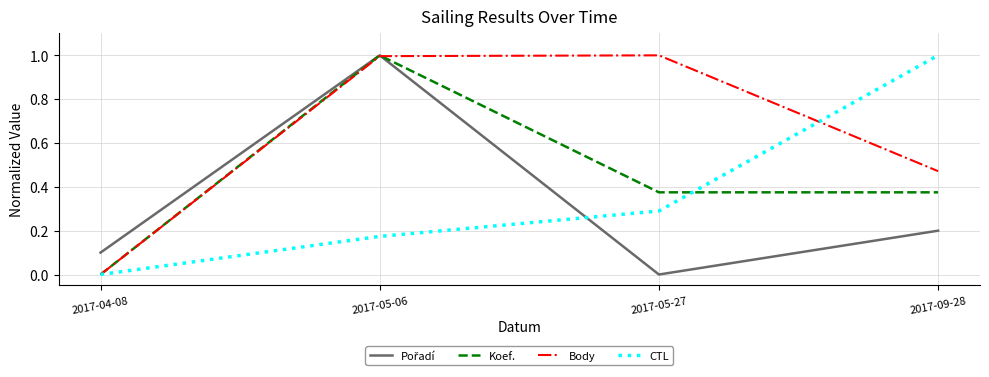

Which category has the lowest value in the Koef. series?

2017-04-08